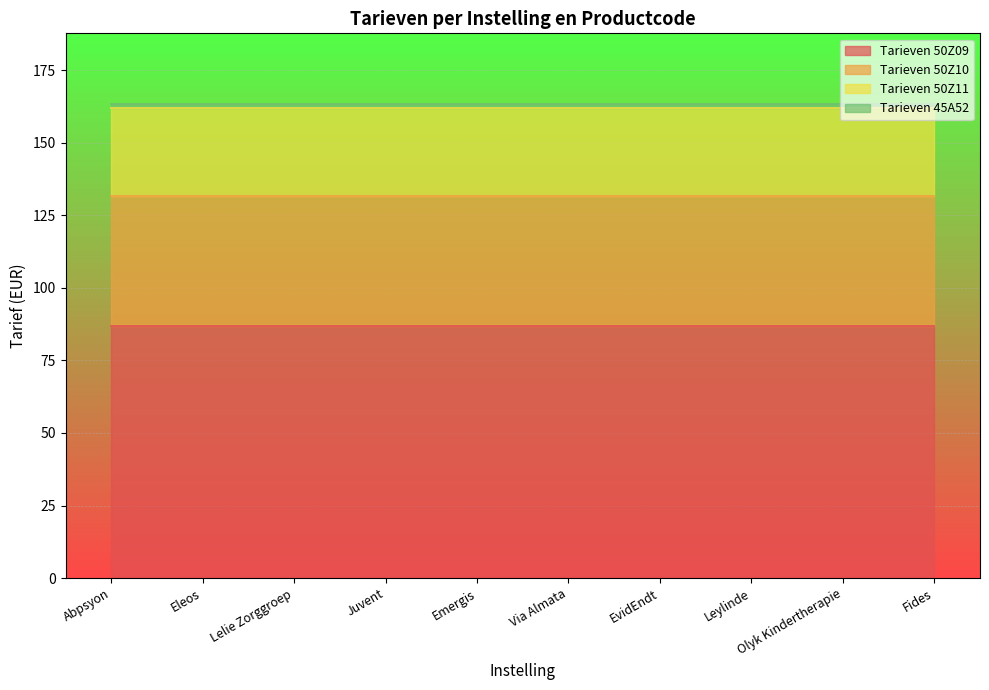

Reading right to left, list all the values displayed in this chart.

Tarieven 50Z09: Fides=87.0	Olyk Kindertherapie=87.0	Leylinde=87.0	EvidEndt=87.0	Via Almata=87.0	Emergis=87.0	Juvent=87.0	Lelie Zorggroep=87.0	Eleos=87.0	Abpsyon=87.0
Tarieven 50Z10: Fides=44.5	Olyk Kindertherapie=44.5	Leylinde=44.5	EvidEndt=44.5	Via Almata=44.5	Emergis=44.5	Juvent=44.5	Lelie Zorggroep=44.5	Eleos=44.5	Abpsyon=44.5
Tarieven 50Z11: Fides=30.4	Olyk Kindertherapie=30.4	Leylinde=30.4	EvidEndt=30.4	Via Almata=30.4	Emergis=30.4	Juvent=30.4	Lelie Zorggroep=30.4	Eleos=30.4	Abpsyon=30.4
Tarieven 45A52: Fides=1.2	Olyk Kindertherapie=1.2	Leylinde=1.2	EvidEndt=1.2	Via Almata=1.2	Emergis=1.2	Juvent=1.2	Lelie Zorggroep=1.2	Eleos=1.2	Abpsyon=1.2